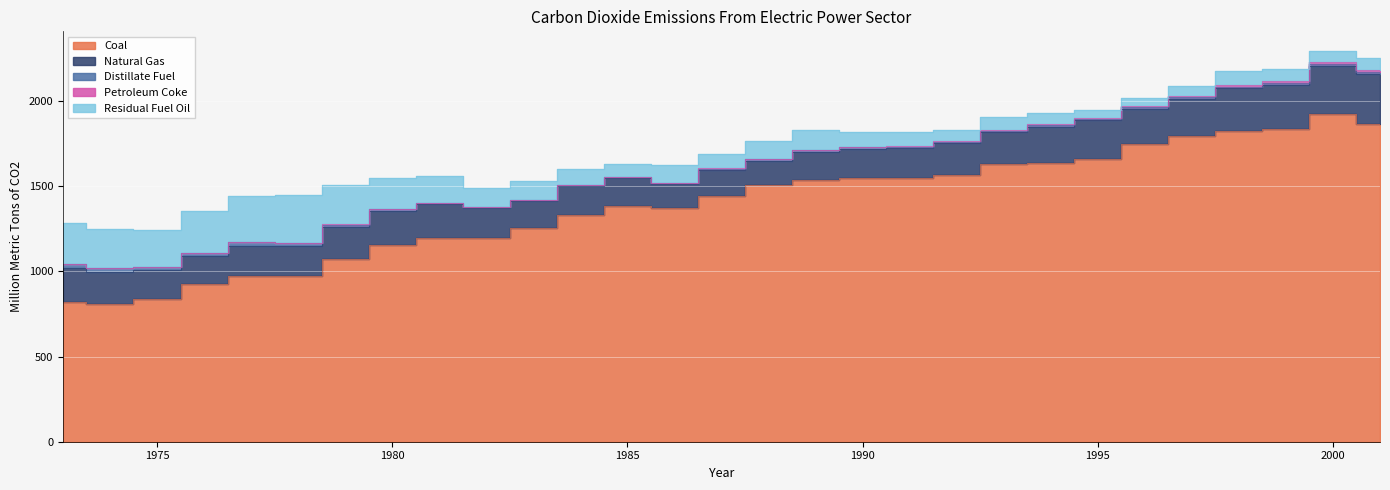

What is the value of the Petroleum Coke point at the 3rd from the left?

0.2